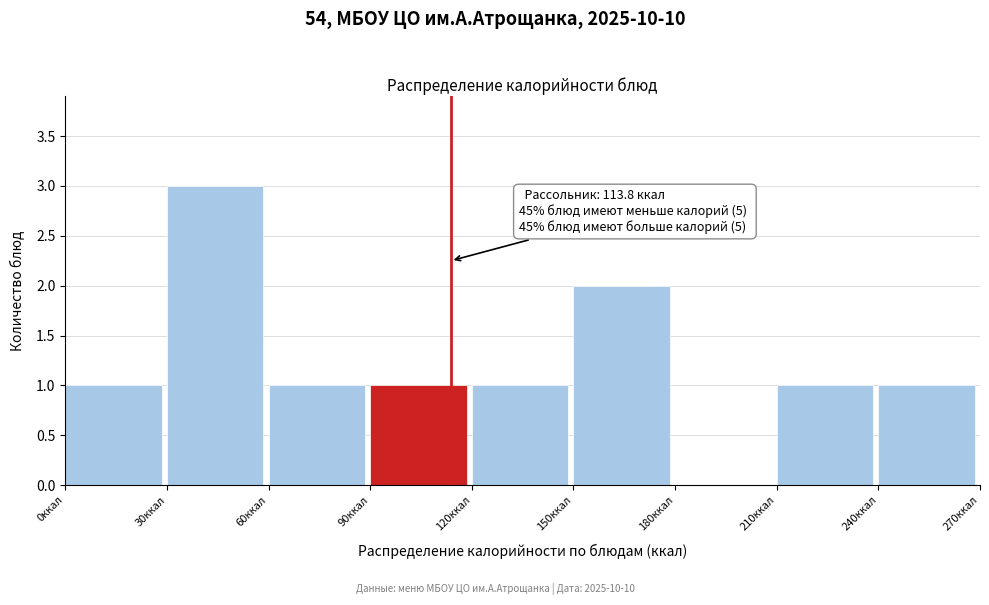

Which range on the x-axis has the tallest bar?

30 to 60